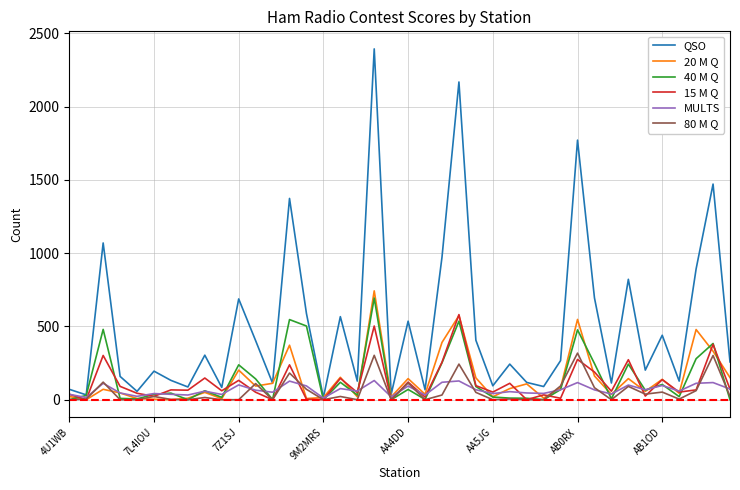

Which series has the largest range (max minus min)?

QSO